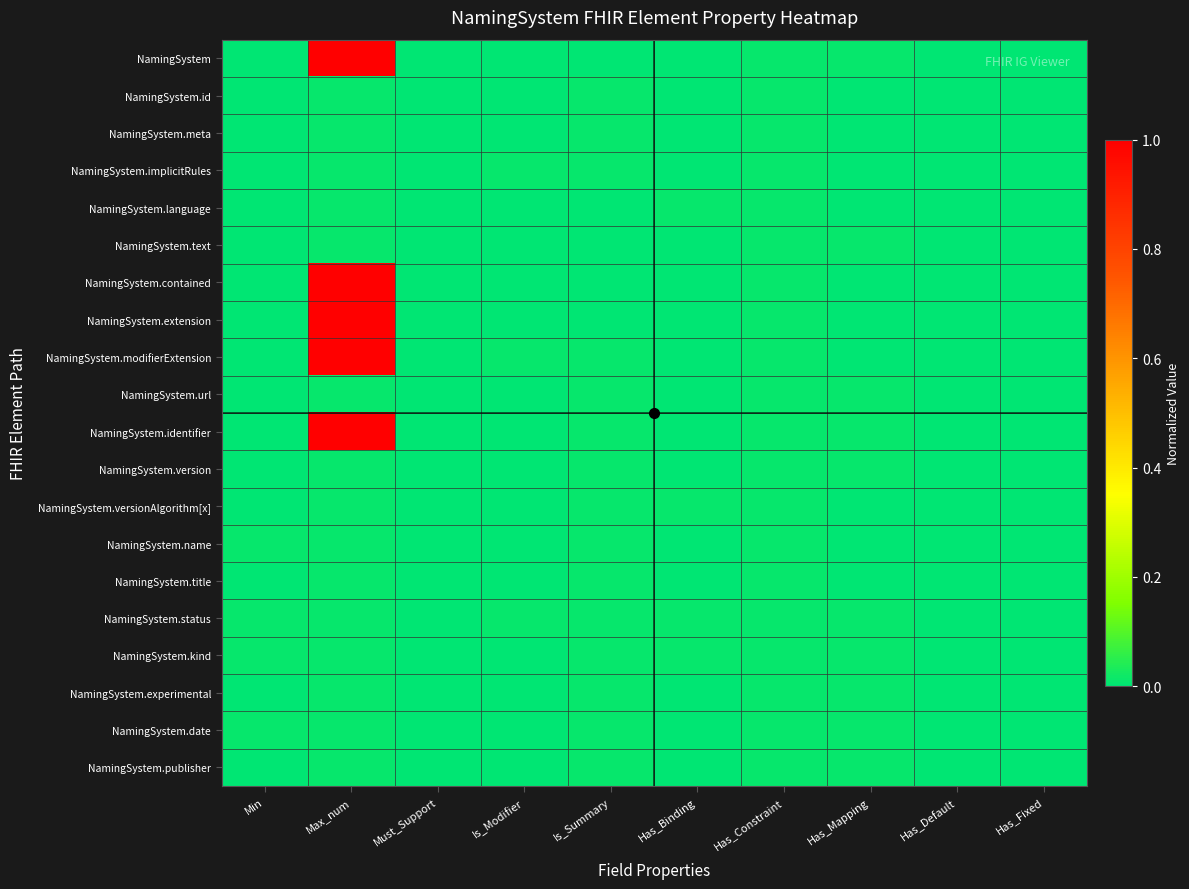

Reading right to left, what are all the values shown in this chart?

NamingSystem: Has_Fixed=0.0	Has_Default=0.0	Has_Mapping=0.0	Has_Constraint=0.0	Has_Binding=0.0	Is_Summary=0.0	Is_Modifier=0.0	Must_Support=0.0	Max_num=1.0	Min=0.0
NamingSystem.id: Has_Fixed=0.0	Has_Default=0.0	Has_Mapping=0.0	Has_Constraint=0.0	Has_Binding=0.0	Is_Summary=0.0	Is_Modifier=0.0	Must_Support=0.0	Max_num=0.0	Min=0.0
NamingSystem.meta: Has_Fixed=0.0	Has_Default=0.0	Has_Mapping=0.0	Has_Constraint=0.0	Has_Binding=0.0	Is_Summary=0.0	Is_Modifier=0.0	Must_Support=0.0	Max_num=0.0	Min=0.0
NamingSystem.implicitRules: Has_Fixed=0.0	Has_Default=0.0	Has_Mapping=0.0	Has_Constraint=0.0	Has_Binding=0.0	Is_Summary=0.0	Is_Modifier=0.0	Must_Support=0.0	Max_num=0.0	Min=0.0
NamingSystem.language: Has_Fixed=0.0	Has_Default=0.0	Has_Mapping=0.0	Has_Constraint=0.0	Has_Binding=0.0	Is_Summary=0.0	Is_Modifier=0.0	Must_Support=0.0	Max_num=0.0	Min=0.0
NamingSystem.text: Has_Fixed=0.0	Has_Default=0.0	Has_Mapping=0.0	Has_Constraint=0.0	Has_Binding=0.0	Is_Summary=0.0	Is_Modifier=0.0	Must_Support=0.0	Max_num=0.0	Min=0.0
NamingSystem.contained: Has_Fixed=0.0	Has_Default=0.0	Has_Mapping=0.0	Has_Constraint=0.0	Has_Binding=0.0	Is_Summary=0.0	Is_Modifier=0.0	Must_Support=0.0	Max_num=1.0	Min=0.0
NamingSystem.extension: Has_Fixed=0.0	Has_Default=0.0	Has_Mapping=0.0	Has_Constraint=0.0	Has_Binding=0.0	Is_Summary=0.0	Is_Modifier=0.0	Must_Support=0.0	Max_num=1.0	Min=0.0
NamingSystem.modifierExtension: Has_Fixed=0.0	Has_Default=0.0	Has_Mapping=0.0	Has_Constraint=0.0	Has_Binding=0.0	Is_Summary=0.0	Is_Modifier=0.0	Must_Support=0.0	Max_num=1.0	Min=0.0
NamingSystem.url: Has_Fixed=0.0	Has_Default=0.0	Has_Mapping=0.0	Has_Constraint=0.0	Has_Binding=0.0	Is_Summary=0.0	Is_Modifier=0.0	Must_Support=0.0	Max_num=0.0	Min=0.0
NamingSystem.identifier: Has_Fixed=0.0	Has_Default=0.0	Has_Mapping=0.0	Has_Constraint=0.0	Has_Binding=0.0	Is_Summary=0.0	Is_Modifier=0.0	Must_Support=0.0	Max_num=1.0	Min=0.0
NamingSystem.version: Has_Fixed=0.0	Has_Default=0.0	Has_Mapping=0.0	Has_Constraint=0.0	Has_Binding=0.0	Is_Summary=0.0	Is_Modifier=0.0	Must_Support=0.0	Max_num=0.0	Min=0.0
NamingSystem.versionAlgorithm[x]: Has_Fixed=0.0	Has_Default=0.0	Has_Mapping=0.0	Has_Constraint=0.0	Has_Binding=0.0	Is_Summary=0.0	Is_Modifier=0.0	Must_Support=0.0	Max_num=0.0	Min=0.0
NamingSystem.name: Has_Fixed=0.0	Has_Default=0.0	Has_Mapping=0.0	Has_Constraint=0.0	Has_Binding=0.0	Is_Summary=0.0	Is_Modifier=0.0	Must_Support=0.0	Max_num=0.0	Min=0.0
NamingSystem.title: Has_Fixed=0.0	Has_Default=0.0	Has_Mapping=0.0	Has_Constraint=0.0	Has_Binding=0.0	Is_Summary=0.0	Is_Modifier=0.0	Must_Support=0.0	Max_num=0.0	Min=0.0
NamingSystem.status: Has_Fixed=0.0	Has_Default=0.0	Has_Mapping=0.0	Has_Constraint=0.0	Has_Binding=0.0	Is_Summary=0.0	Is_Modifier=0.0	Must_Support=0.0	Max_num=0.0	Min=0.0
NamingSystem.kind: Has_Fixed=0.0	Has_Default=0.0	Has_Mapping=0.0	Has_Constraint=0.0	Has_Binding=0.0	Is_Summary=0.0	Is_Modifier=0.0	Must_Support=0.0	Max_num=0.0	Min=0.0
NamingSystem.experimental: Has_Fixed=0.0	Has_Default=0.0	Has_Mapping=0.0	Has_Constraint=0.0	Has_Binding=0.0	Is_Summary=0.0	Is_Modifier=0.0	Must_Support=0.0	Max_num=0.0	Min=0.0
NamingSystem.date: Has_Fixed=0.0	Has_Default=0.0	Has_Mapping=0.0	Has_Constraint=0.0	Has_Binding=0.0	Is_Summary=0.0	Is_Modifier=0.0	Must_Support=0.0	Max_num=0.0	Min=0.0
NamingSystem.publisher: Has_Fixed=0.0	Has_Default=0.0	Has_Mapping=0.0	Has_Constraint=0.0	Has_Binding=0.0	Is_Summary=0.0	Is_Modifier=0.0	Must_Support=0.0	Max_num=0.0	Min=0.0